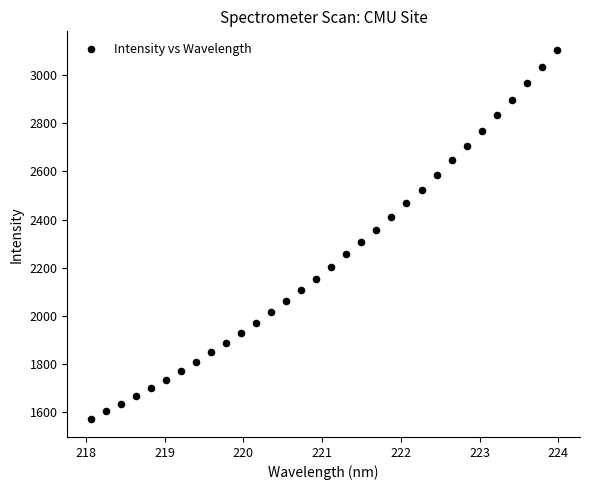

What is the range of Y values (max minus min)?

1536.2